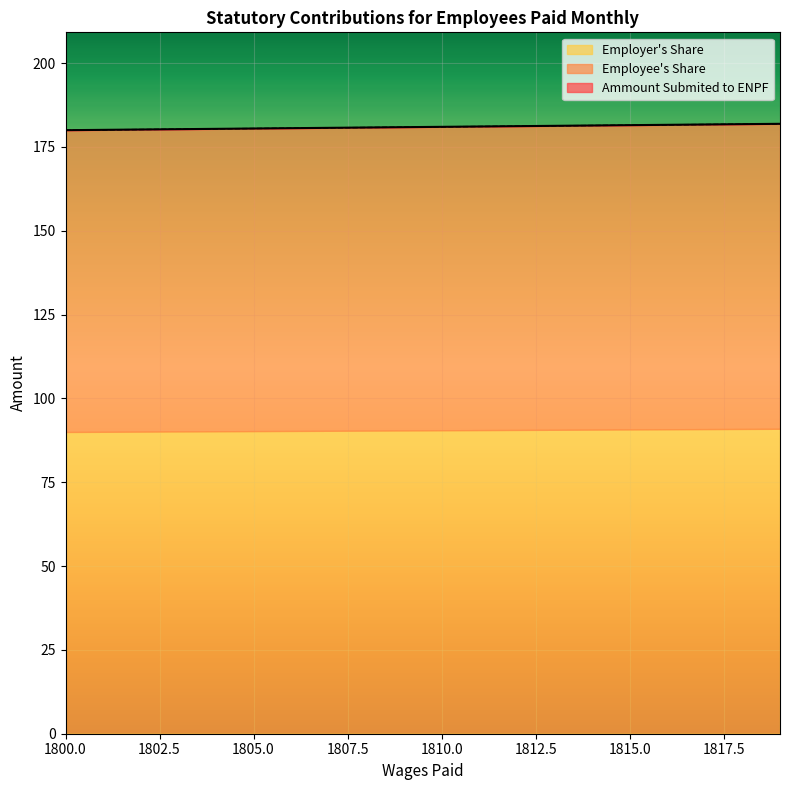

Which series changed the most between 1804 and 1815?

Ammount Submited to ENPF